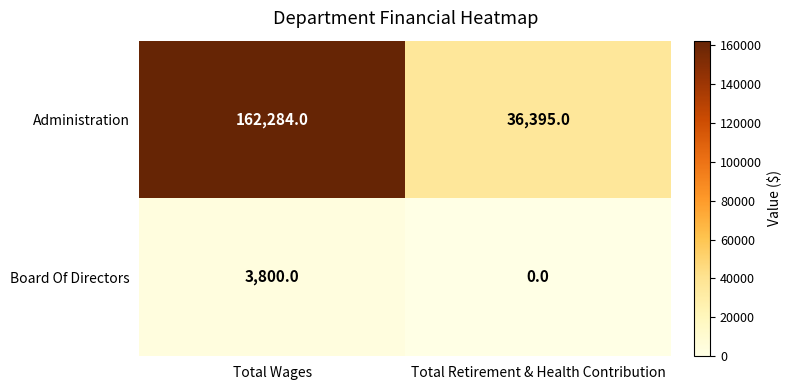

What is the spread (max minus min) of values at Total Retirement & Health Contribution?

36395